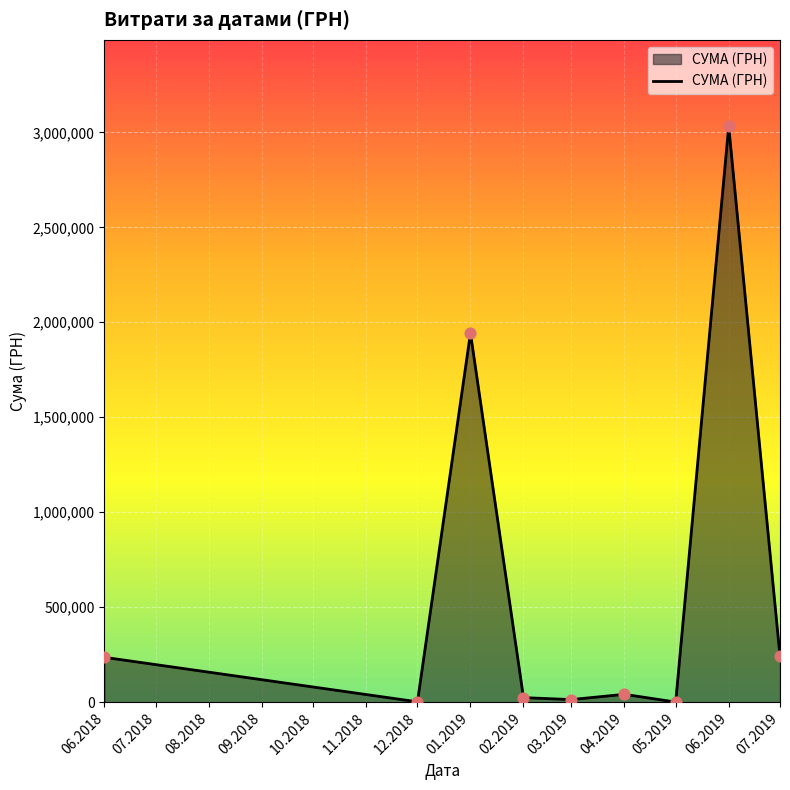

What is the change in value from 06.2018 to 06.2019?

+2795819.0